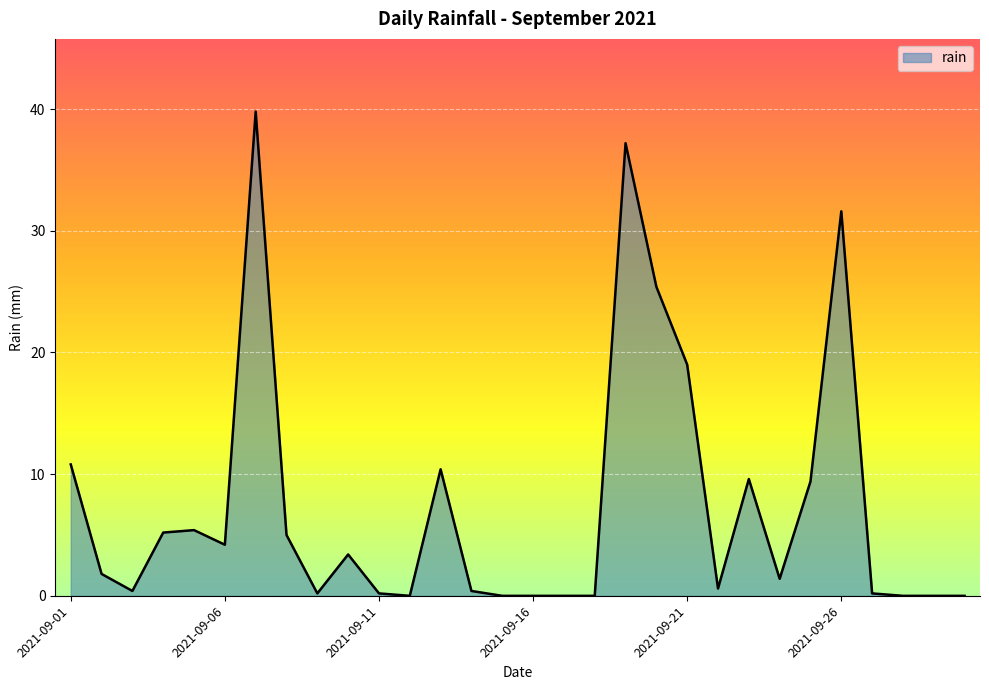

What is the difference between the second highest and second lowest values?

37.2